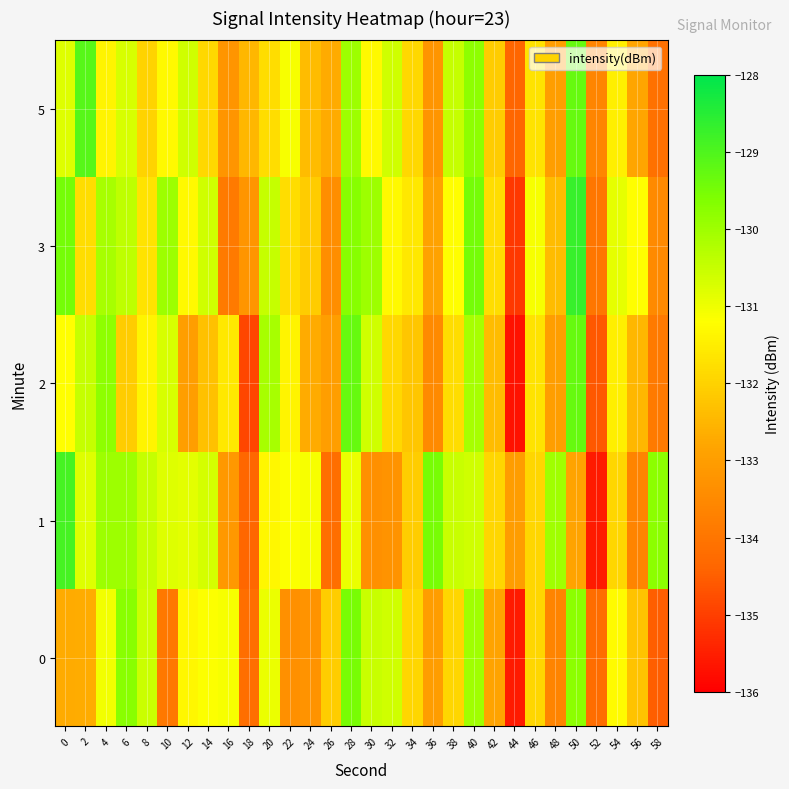

At which category is the sum across all series the highest?

28